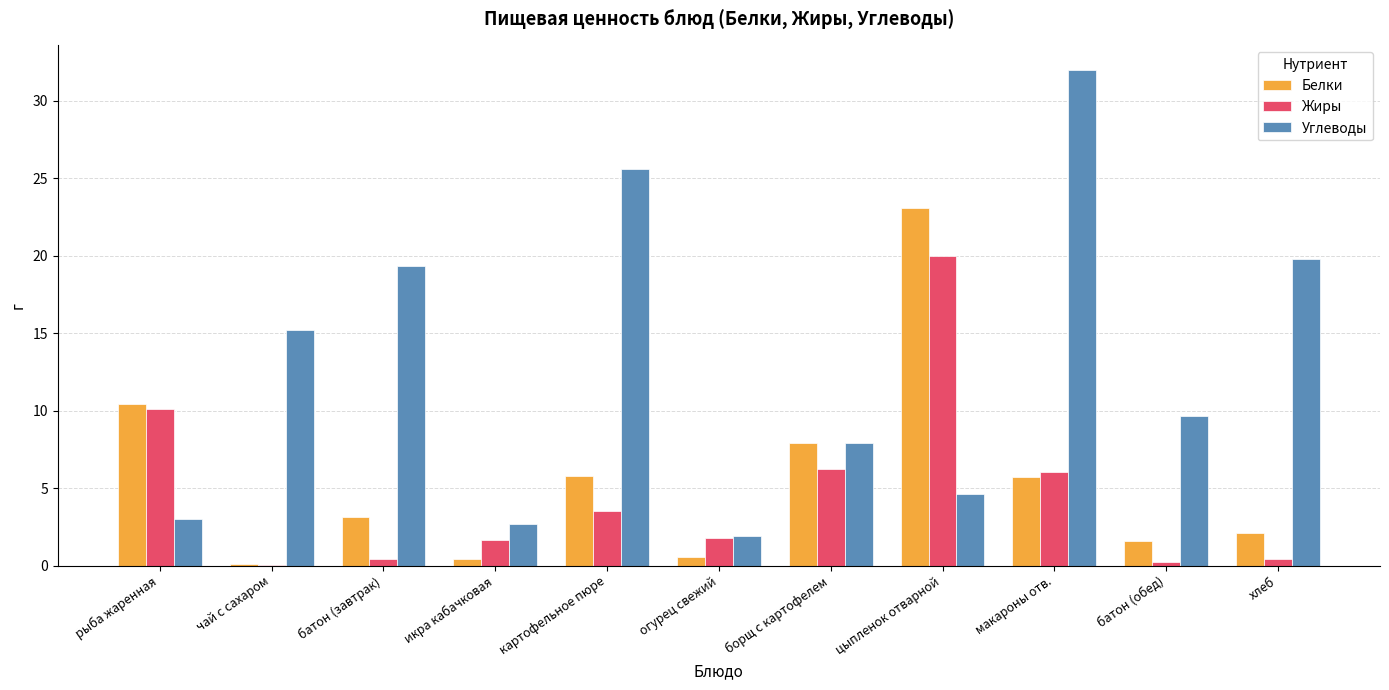

Which series has the largest total across all categories?

Углеводы